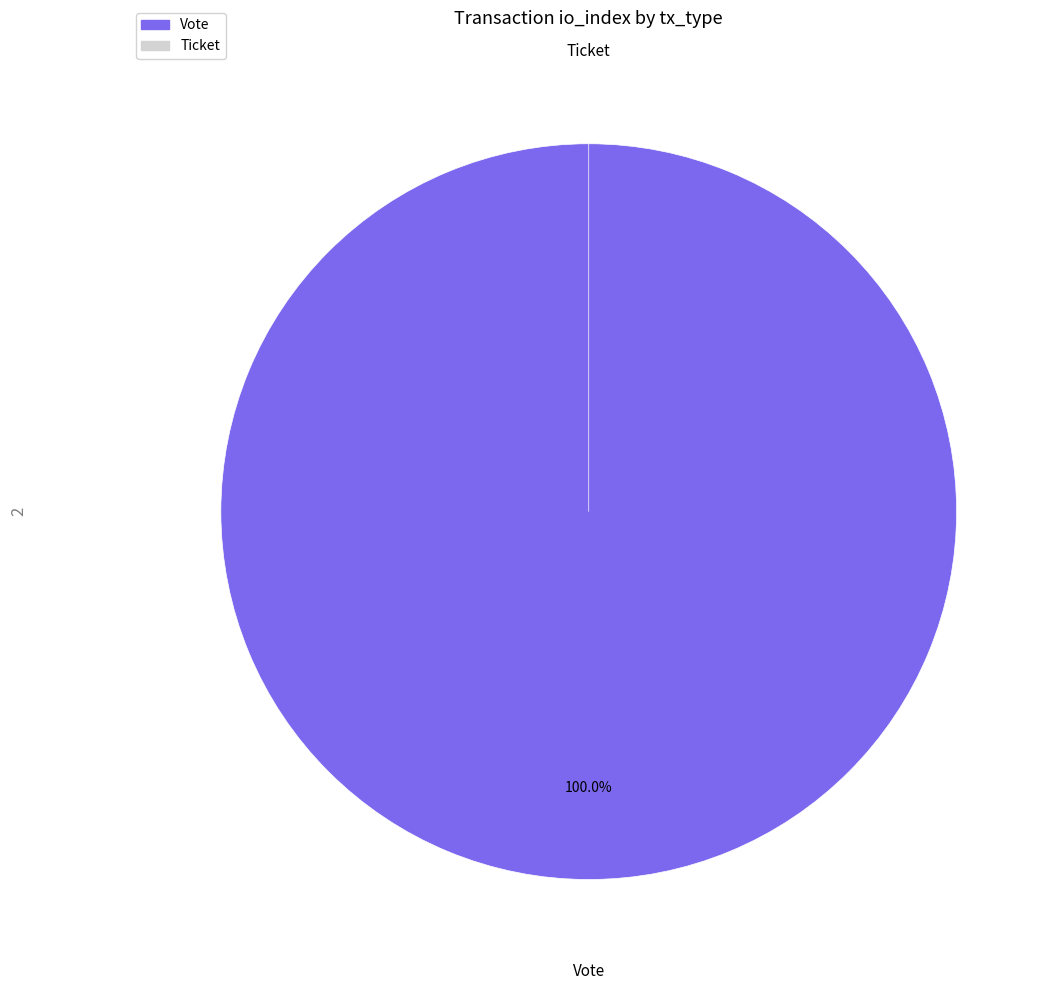

To the nearest percent, what is the difference between the largest and smallest slice percentages?

100%